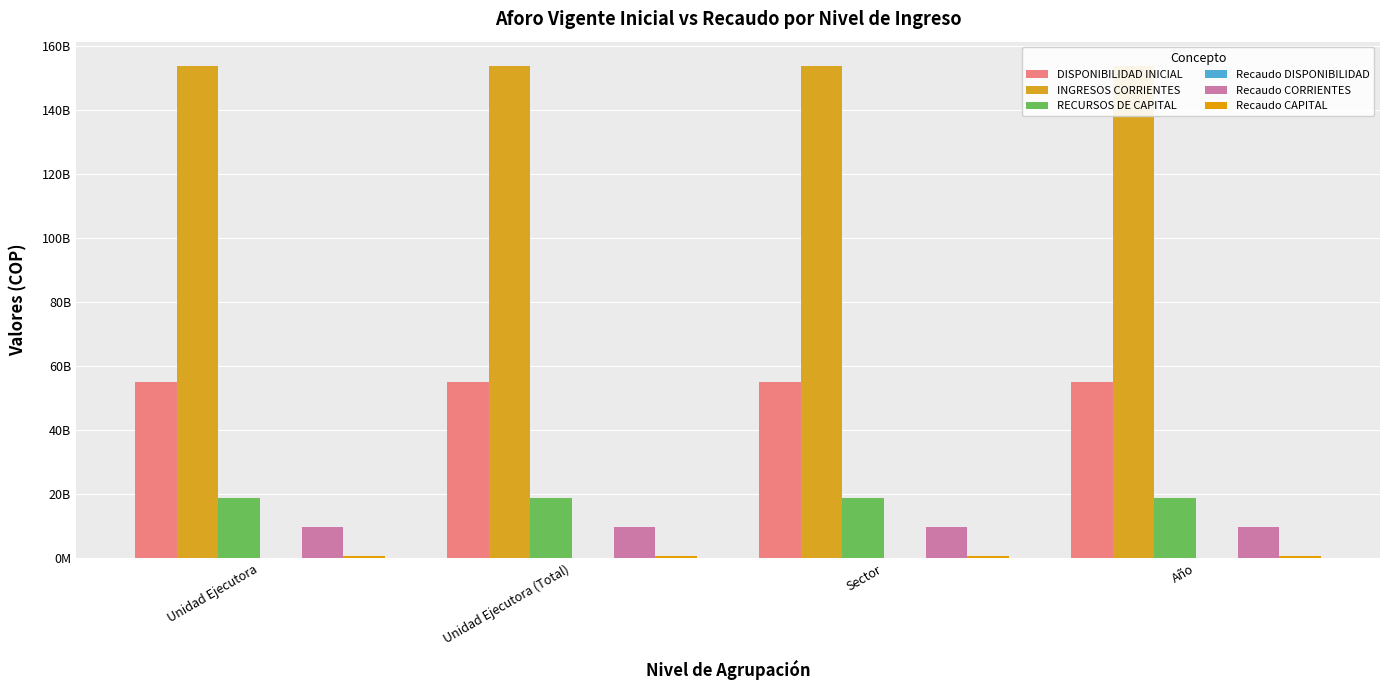

How many distinct data groups are displayed?

6